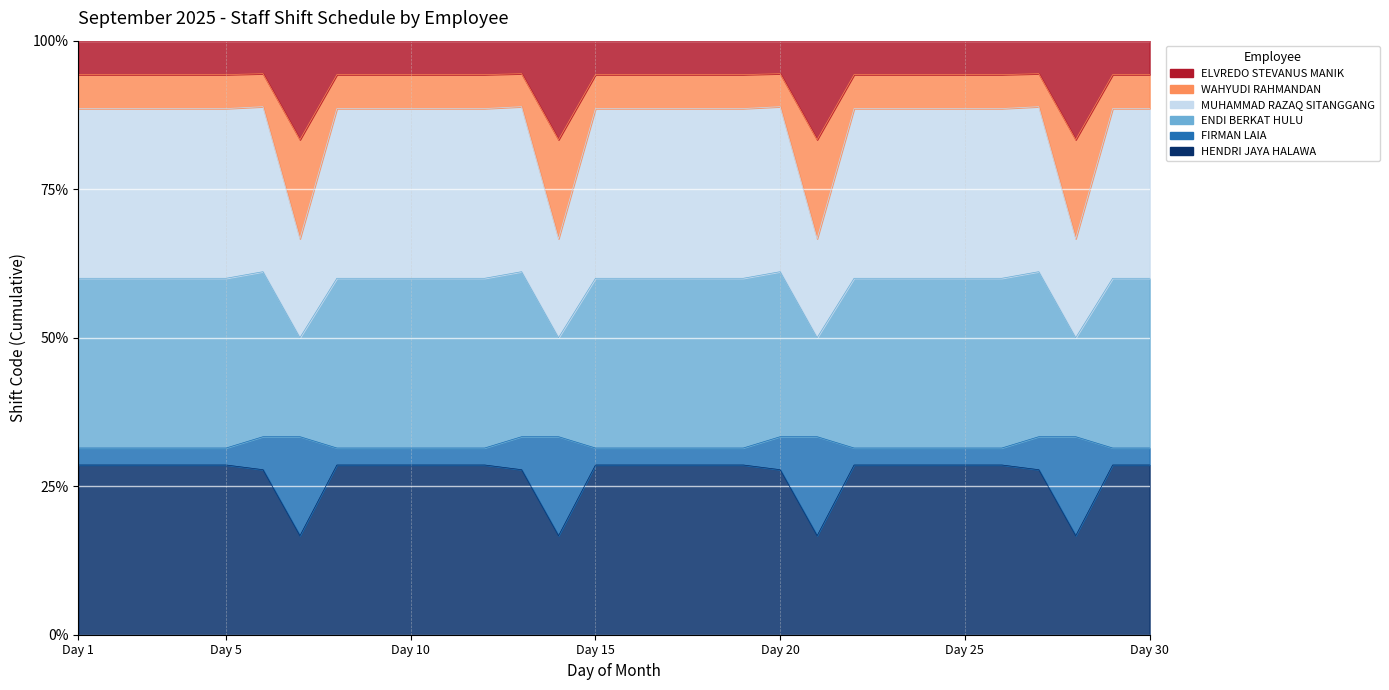

Is the value of HENDRI JAYA HALAWA at 23 greater than the value of MUHAMMAD RAZAQ SITANGGANG at 26?

Yes